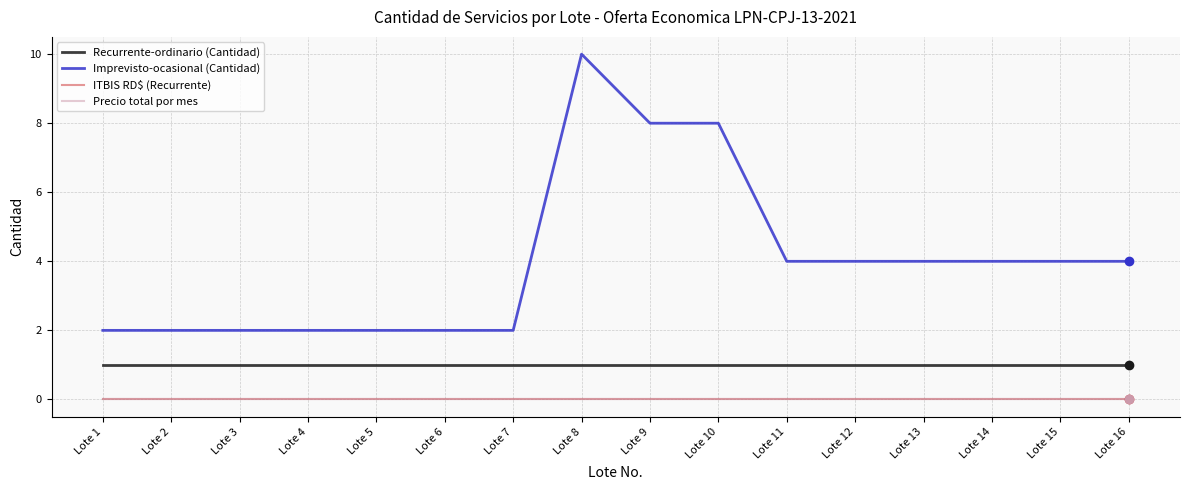

Is this an area chart (filled region under the line)?

No